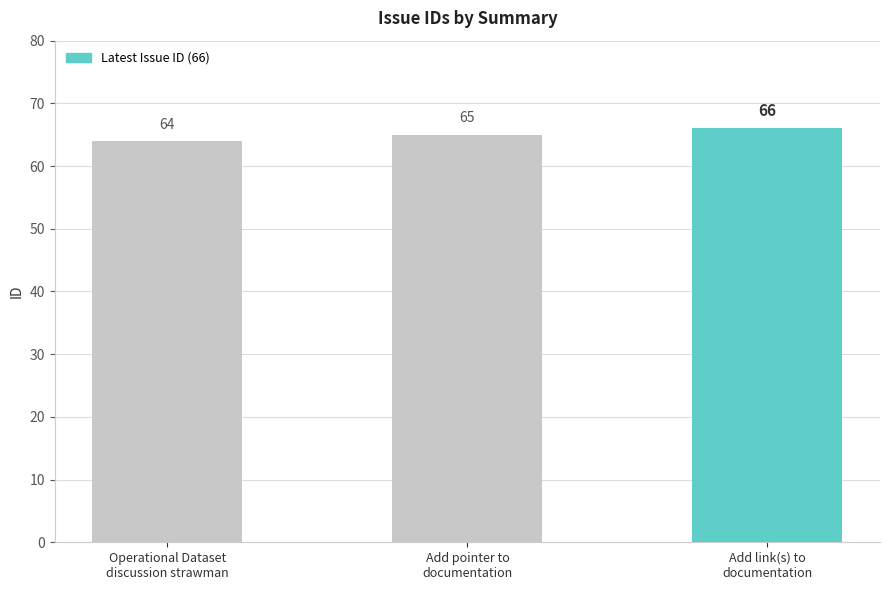

Count the number of data series in this chart.

1